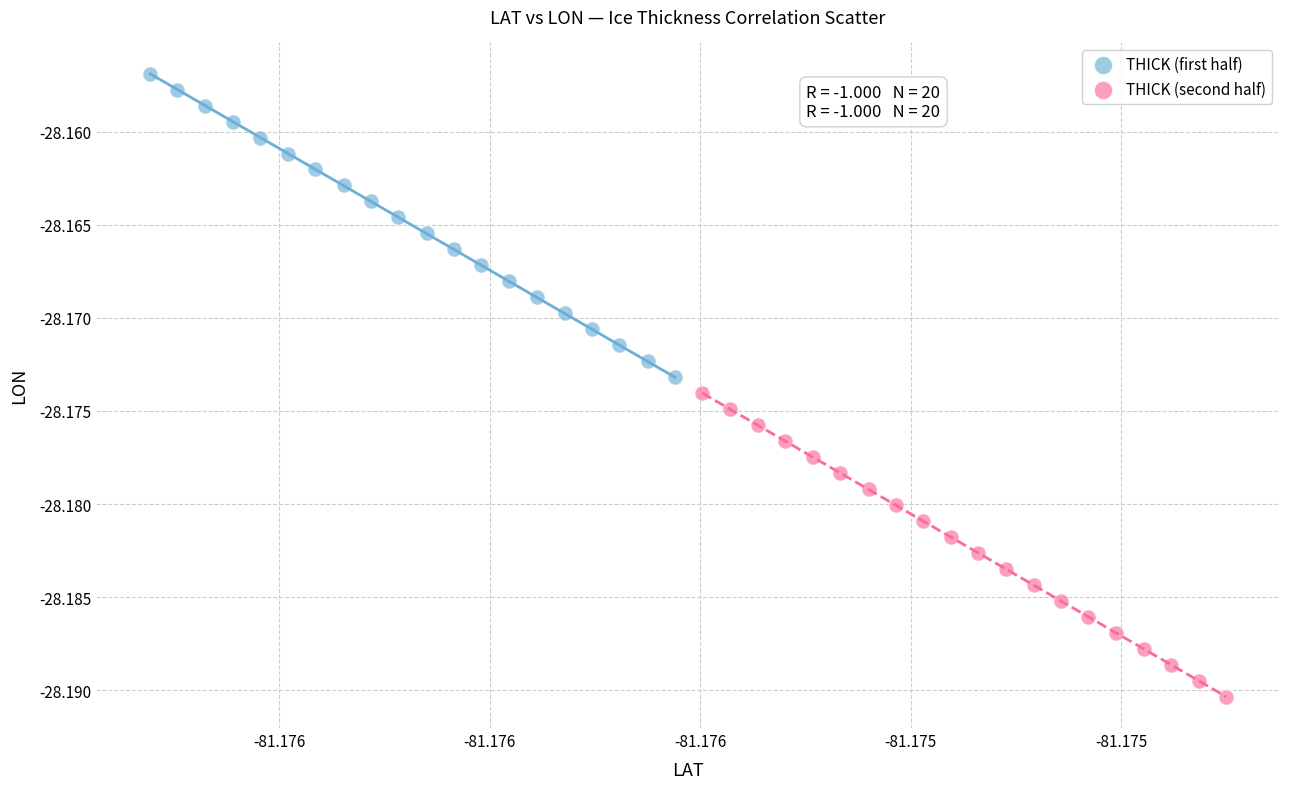

Which series reaches the minimum Y coordinate?

THICK (second half)